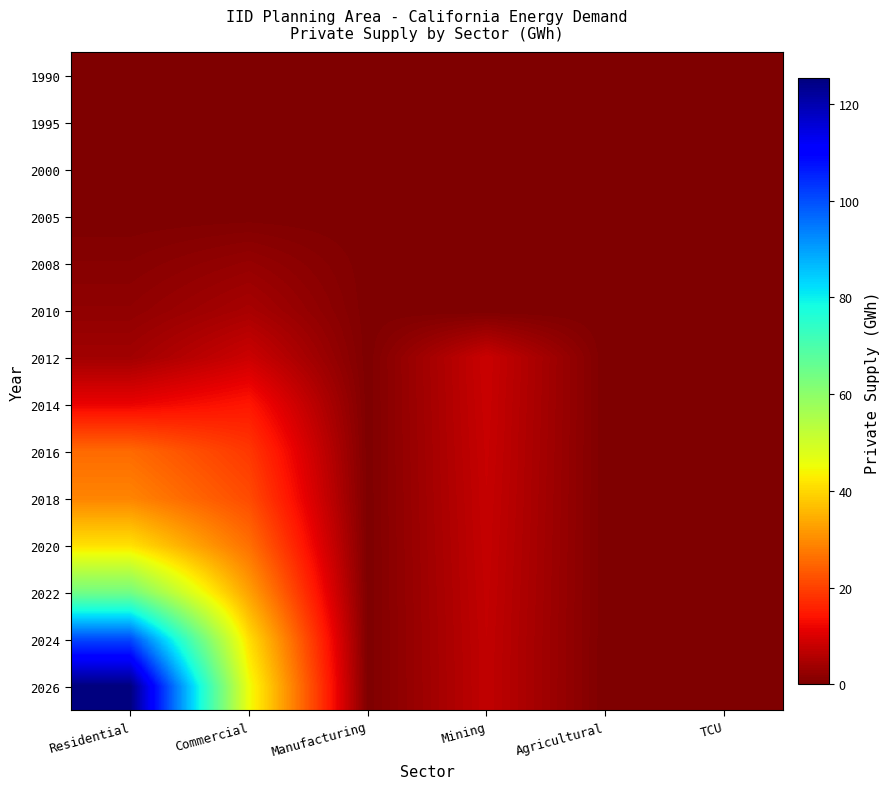

Which category has the lowest value across all series?

Residential